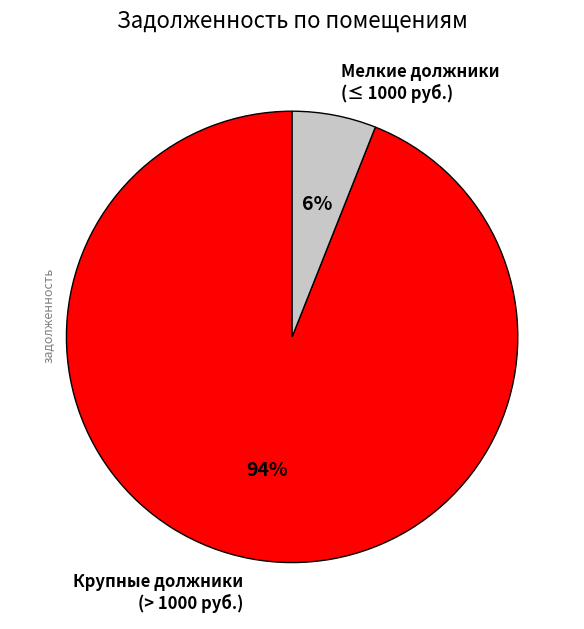

Between Крупные должники (> 1000 руб.) and Мелкие должники (≤ 1000 руб.), which is larger?

Крупные должники (> 1000 руб.)